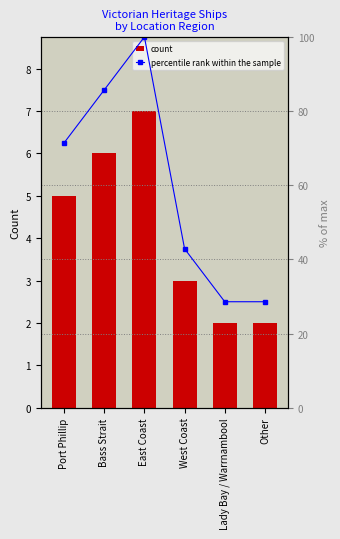

What is the difference between the count values at East Coast and Other?

5